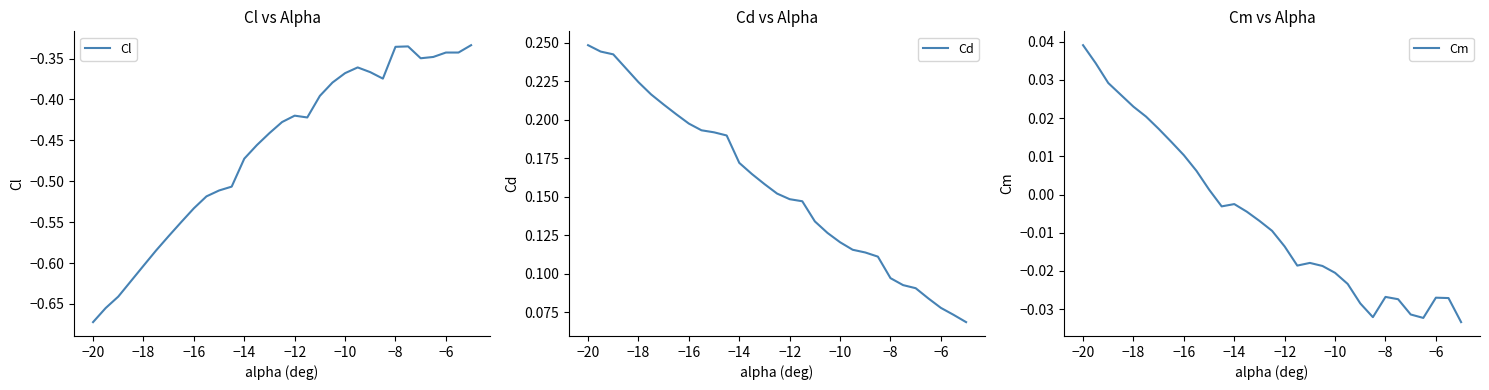

What is the highest value of the Cd series?

0.2